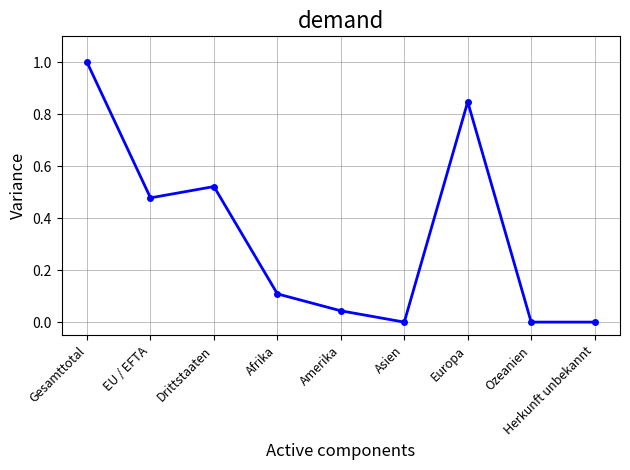

Between EU / EFTA and Afrika, which is larger?

EU / EFTA